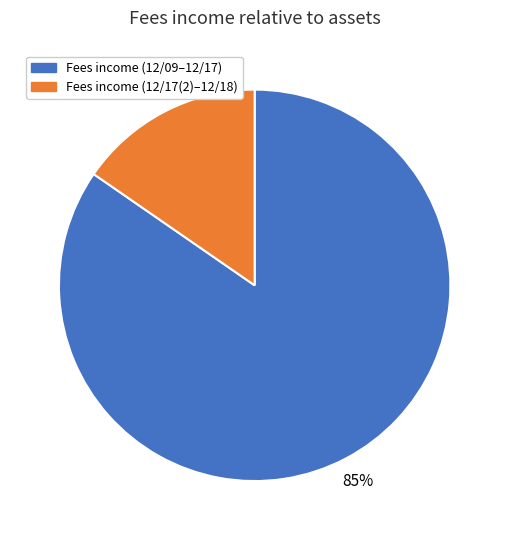

To the nearest percent, what is the average slice percentage?

50%